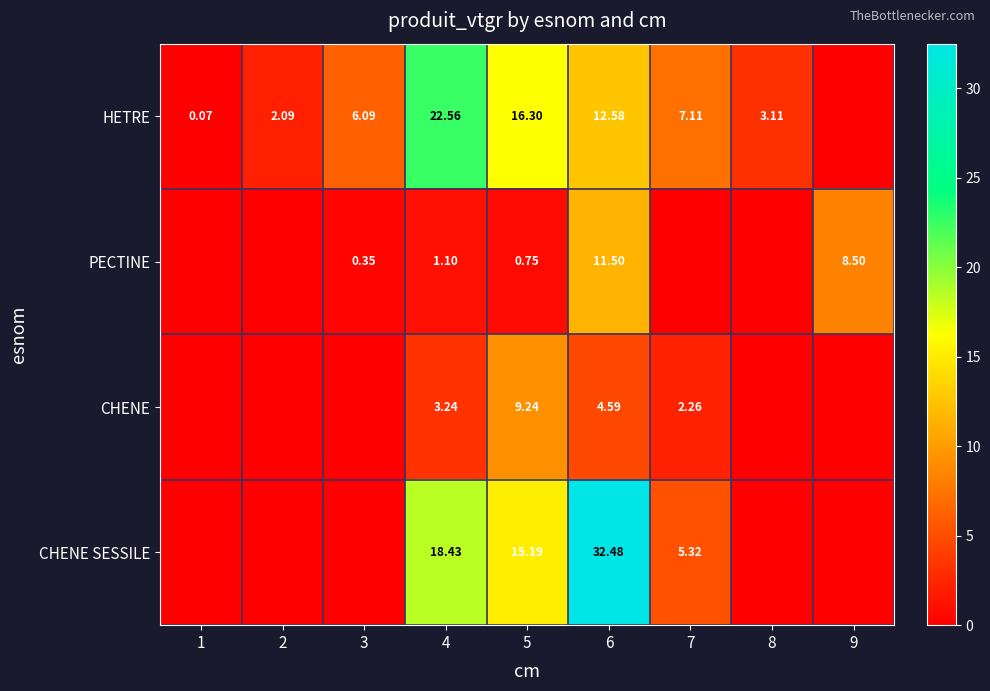

List the series in order of their peak value, highest first.

CHENE SESSILE, HETRE, PECTINE, CHENE